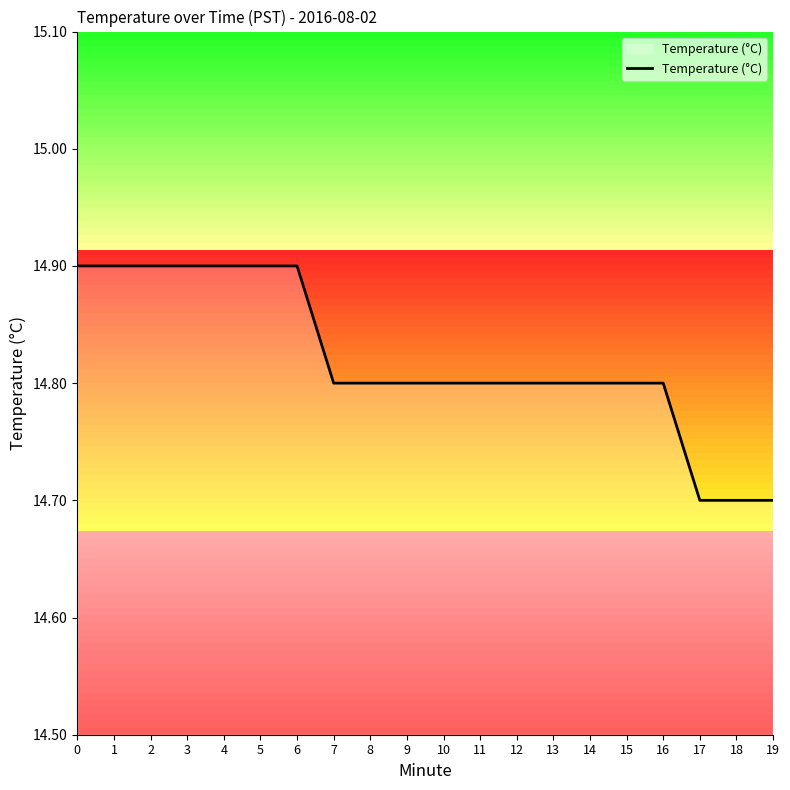

Is this an area chart (filled region under the line)?

No